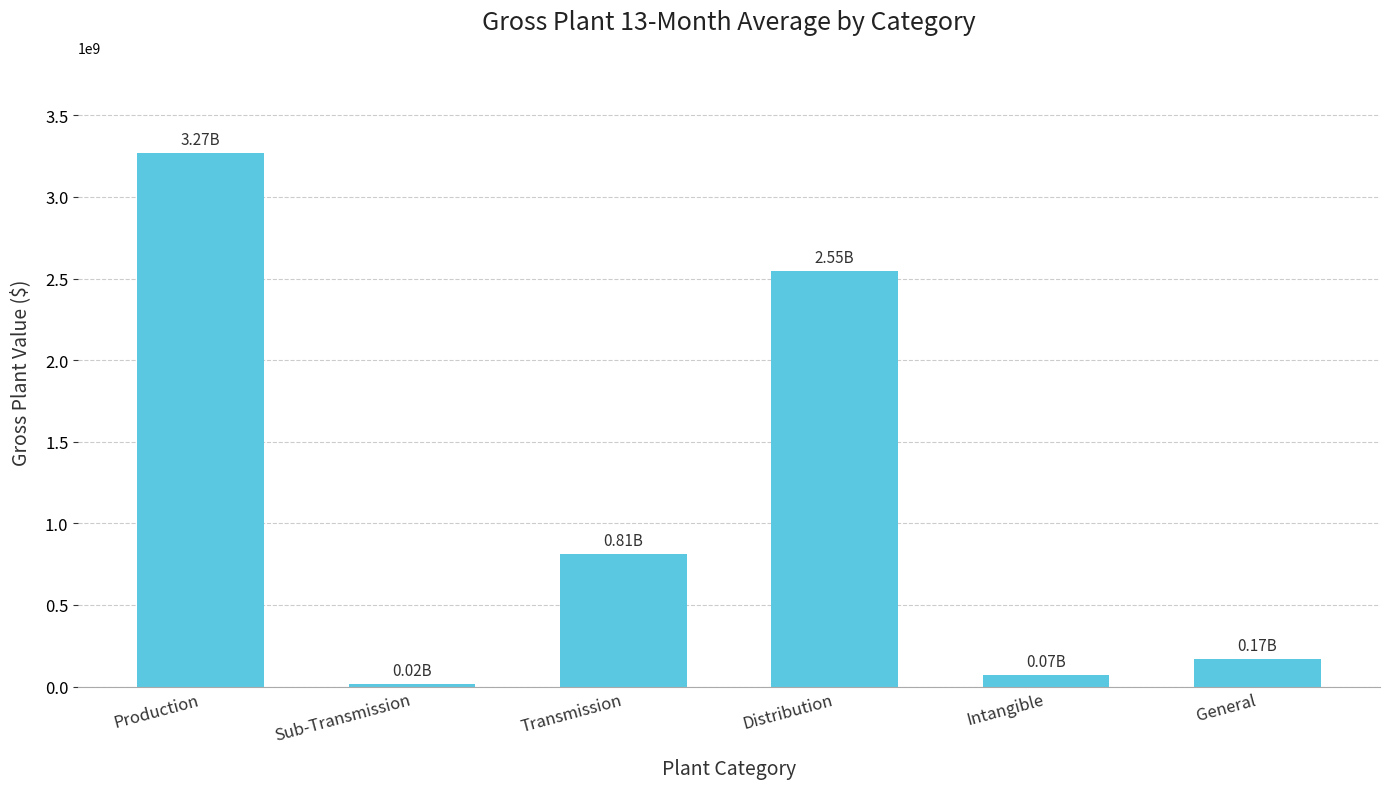

What is the approximate value at Intangible?

72019950.7